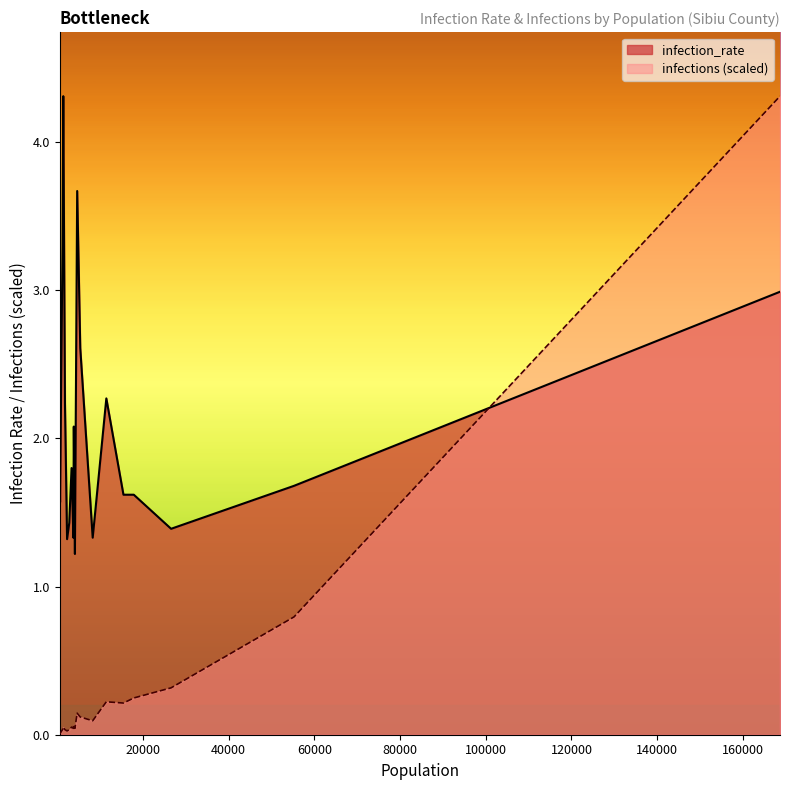

True or false: infection_rate and infections (scaled) cross at least once.

True